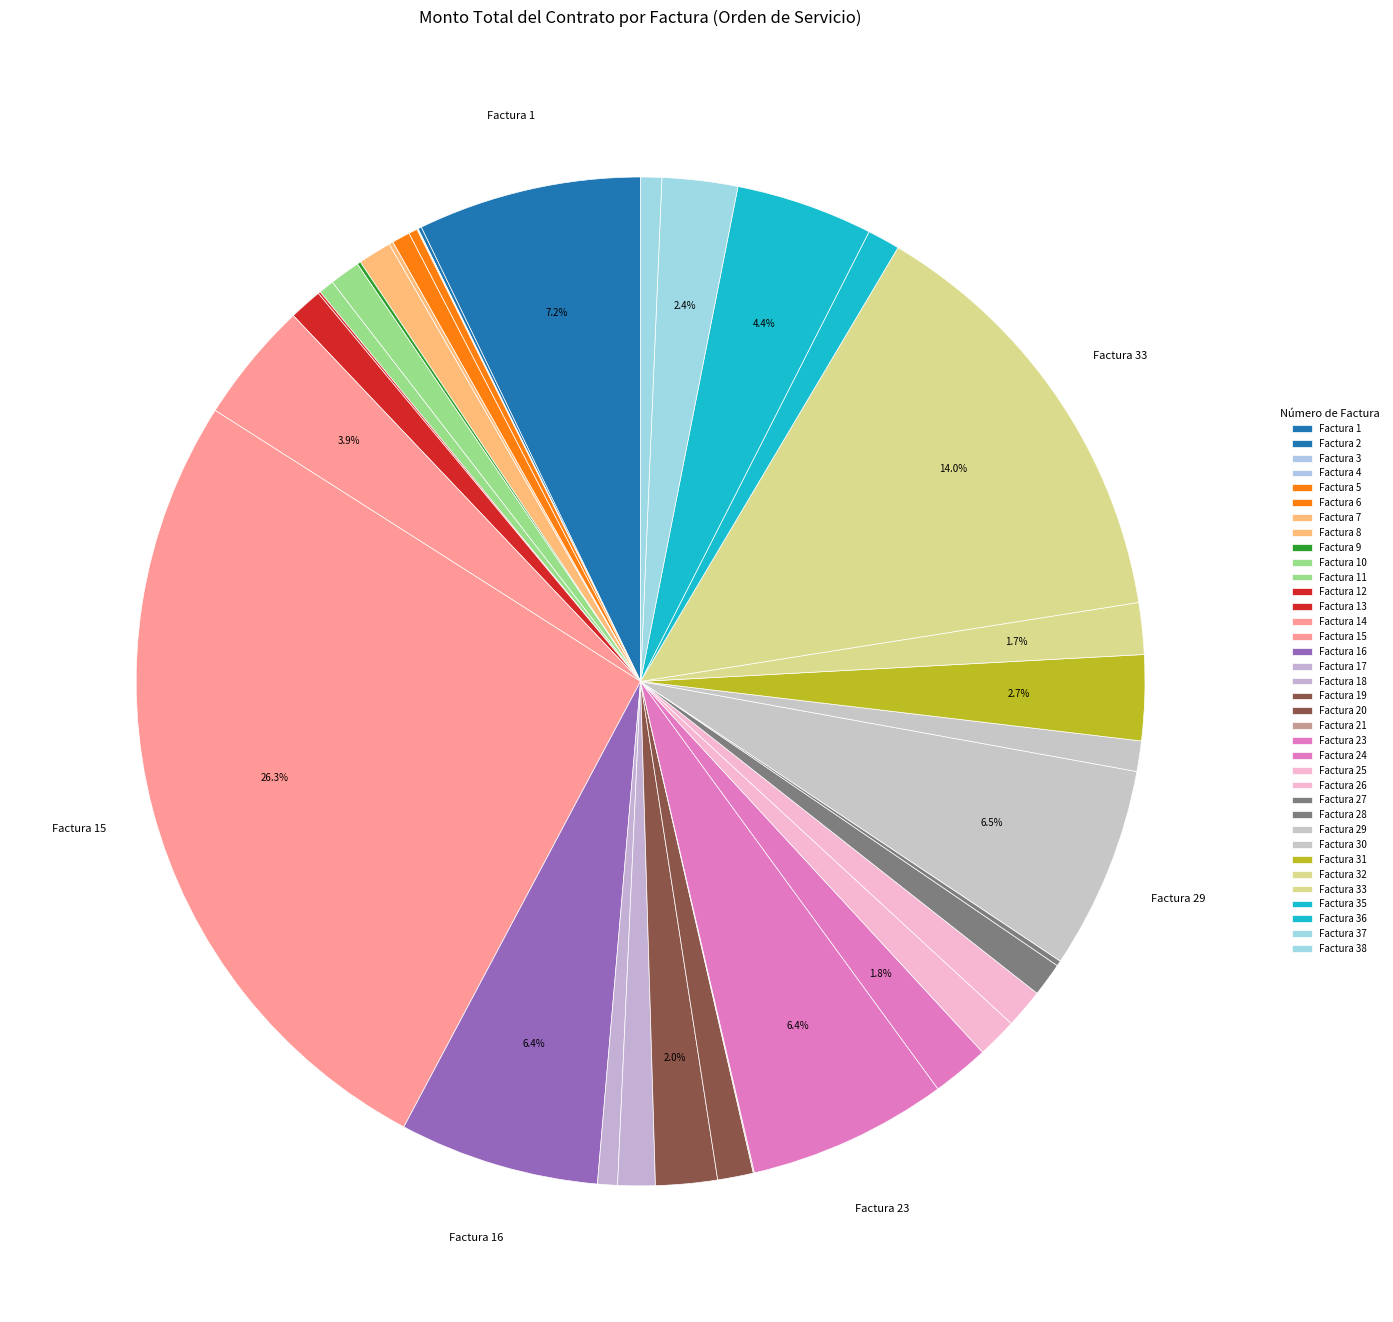

Which category has the biggest portion of the pie?

15